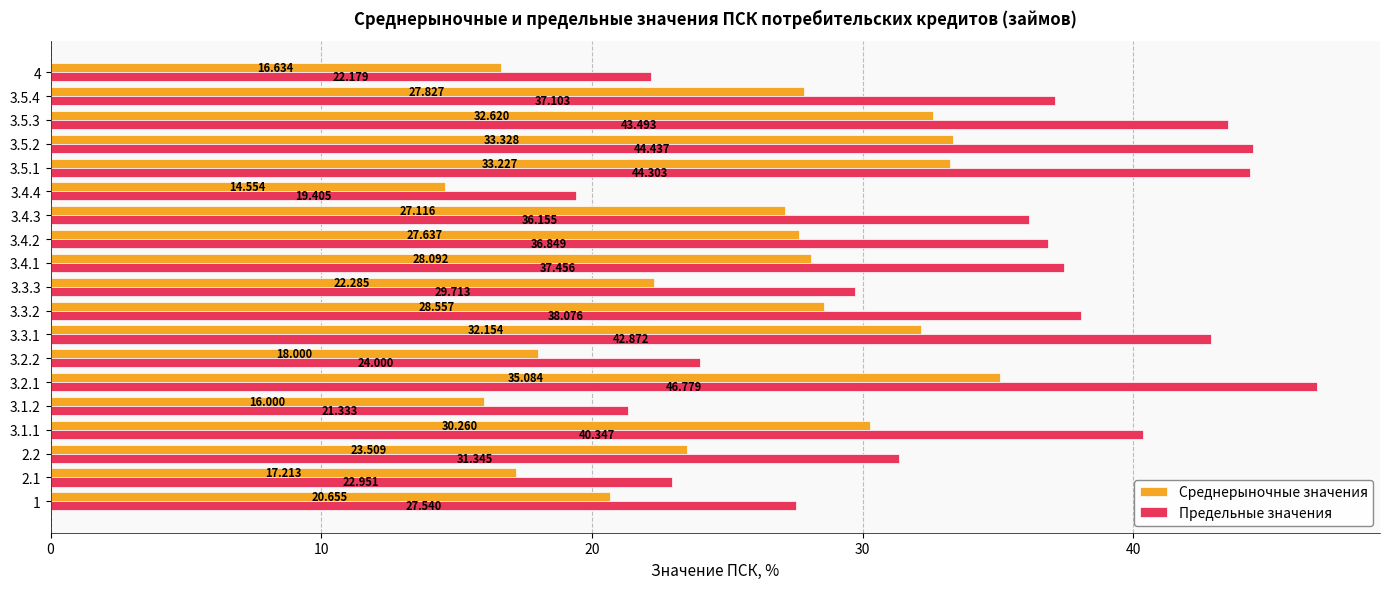

Which series has the largest range (max minus min)?

Предельные значения